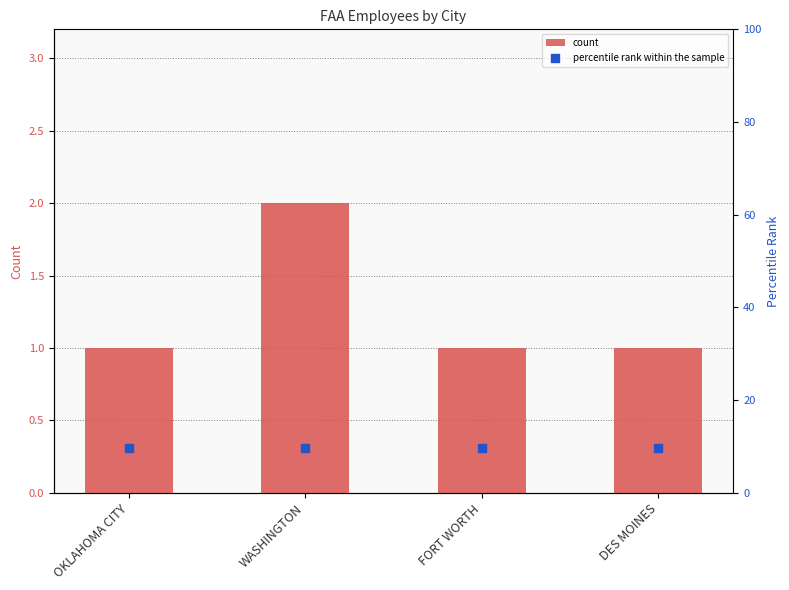

Is the value of count at WASHINGTON greater than the value of percentile rank within the sample at OKLAHOMA CITY?

No